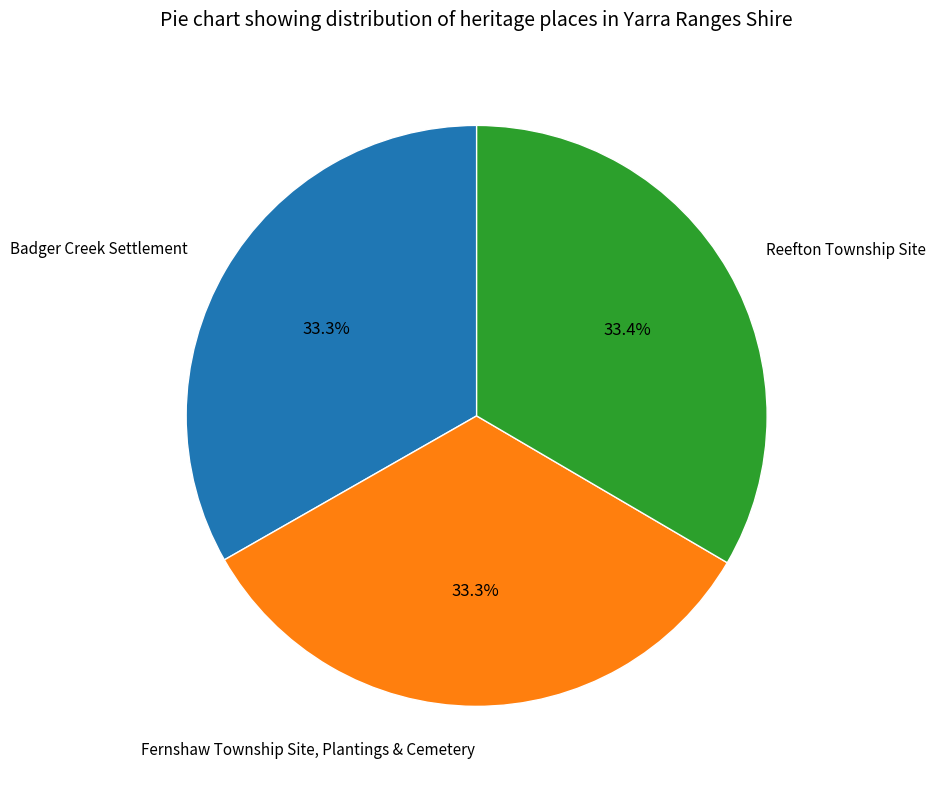

What portion of the pie excludes Badger Creek Settlement?

66.7%